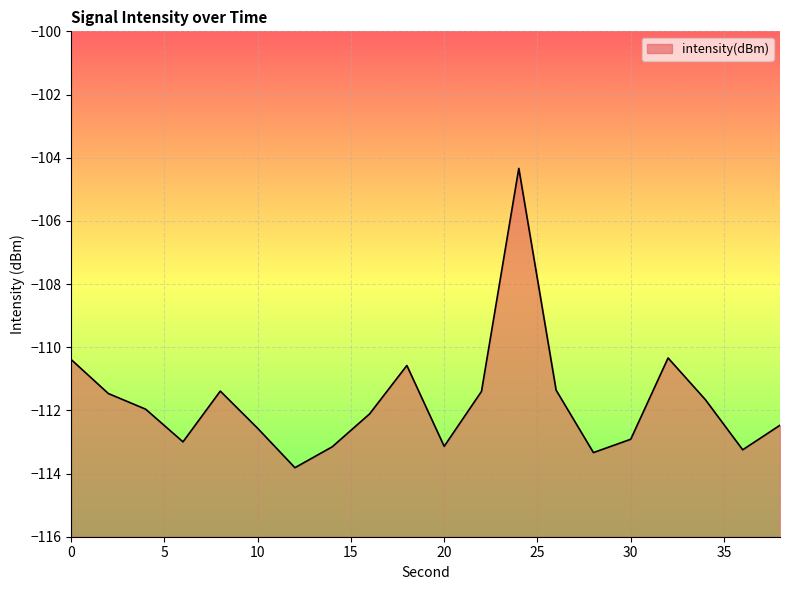

What is the greatest value displayed?

-104.3